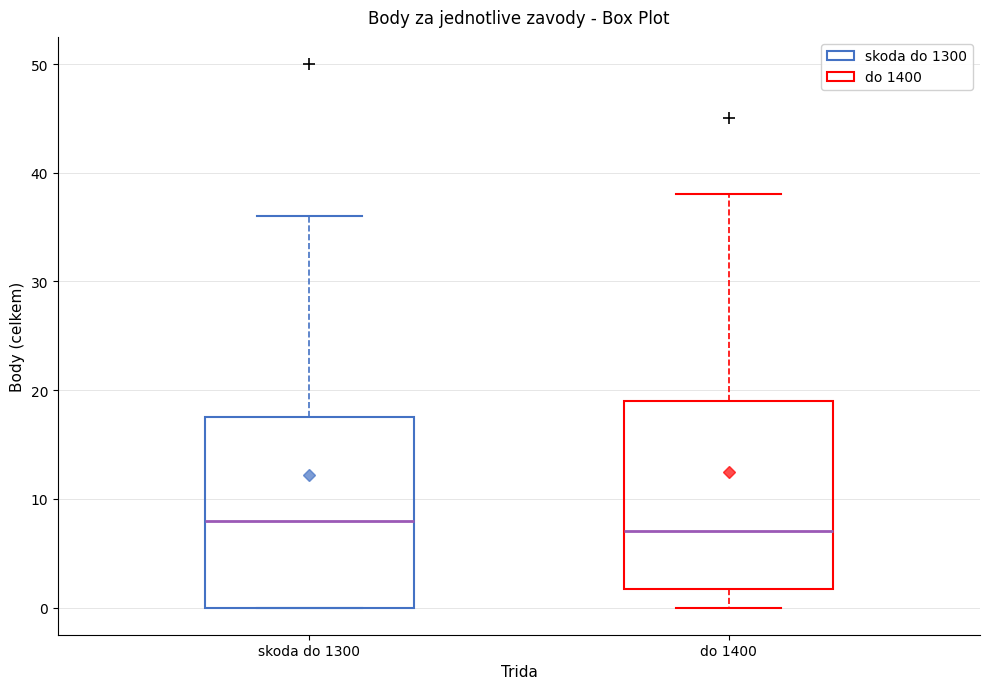

Where does the median line of the box for skoda do 1300 sit on the y-axis? The values are not printed on the chart, so give them approximately, as read against the axis.

8